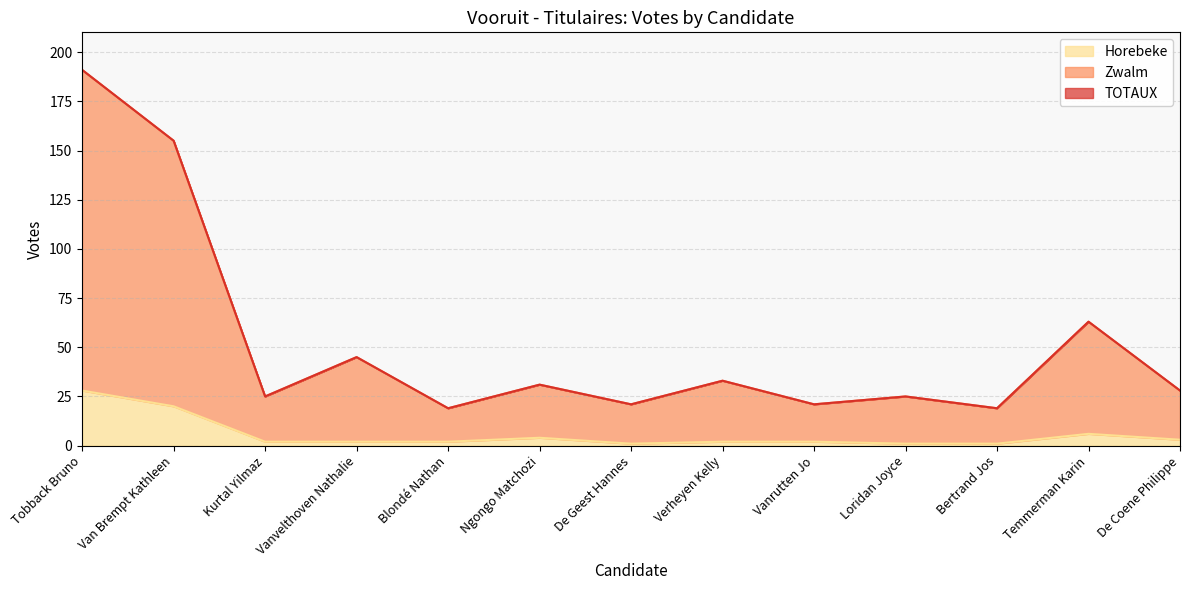

How many categories are shown in the chart?

13